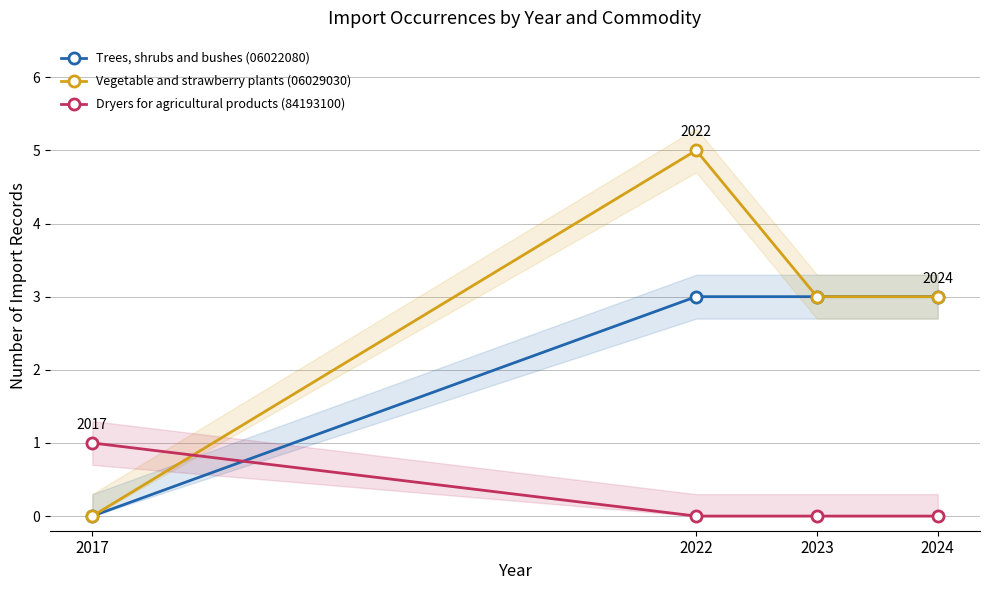

At which label does Vegetable and strawberry plants (06029030) first exceed 3?

2022